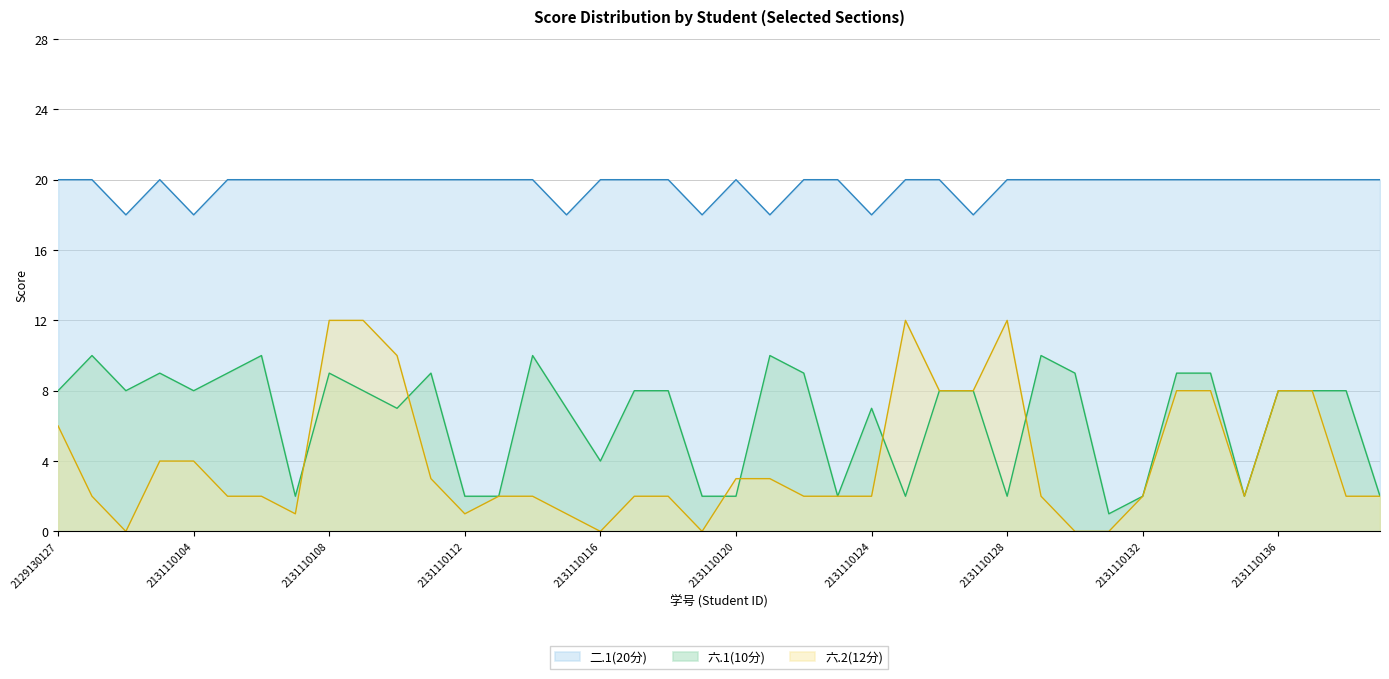

How many lines are shown in the chart?

3